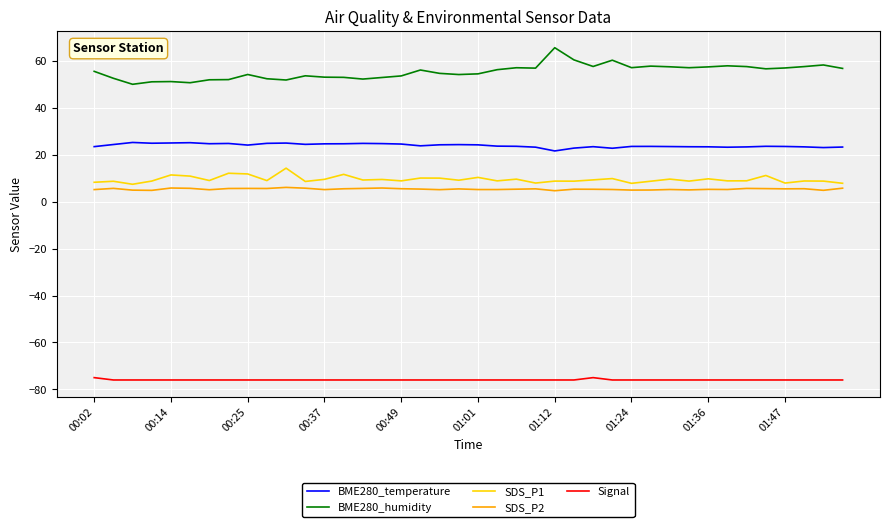

True or false: BME280_humidity and SDS_P1 intersect in this chart.

False